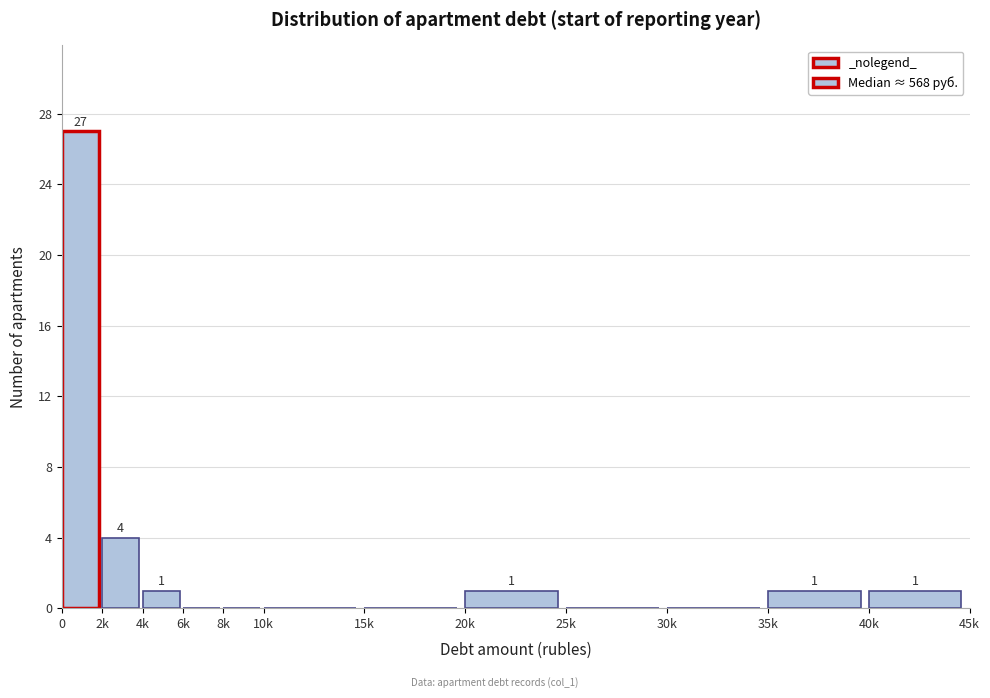

Reading right to left, list all the values displayed in this chart.

40k=1	35k=1	30k=0	25k=0	20k=1	15k=0	10k=0	8k=0	6k=0	4k=1	2k=4	0=27